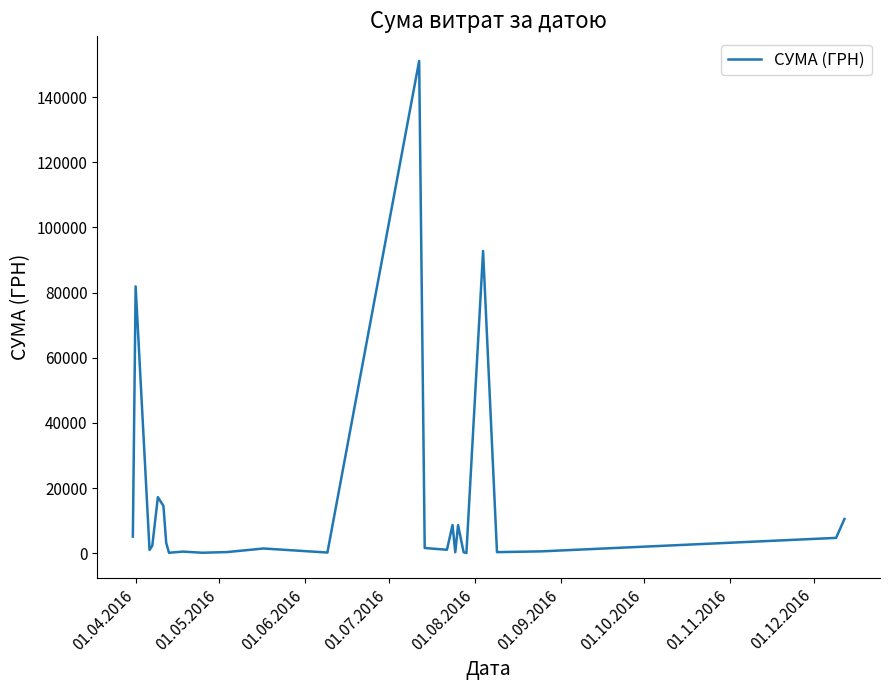

What is the difference between the maximum and minimum values?

151018.1